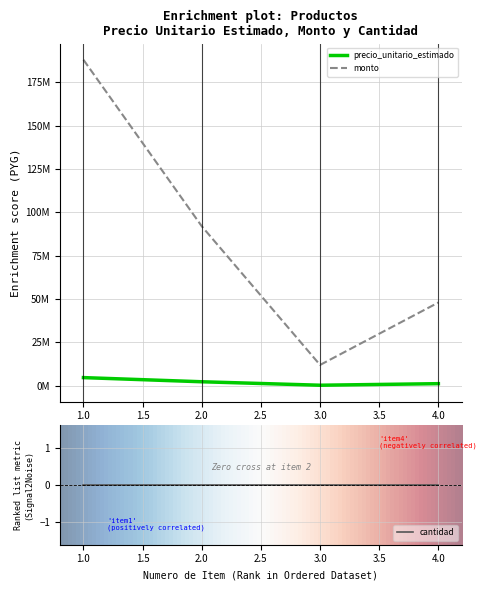

What is the spread (max minus min) of values at 2?

89700000